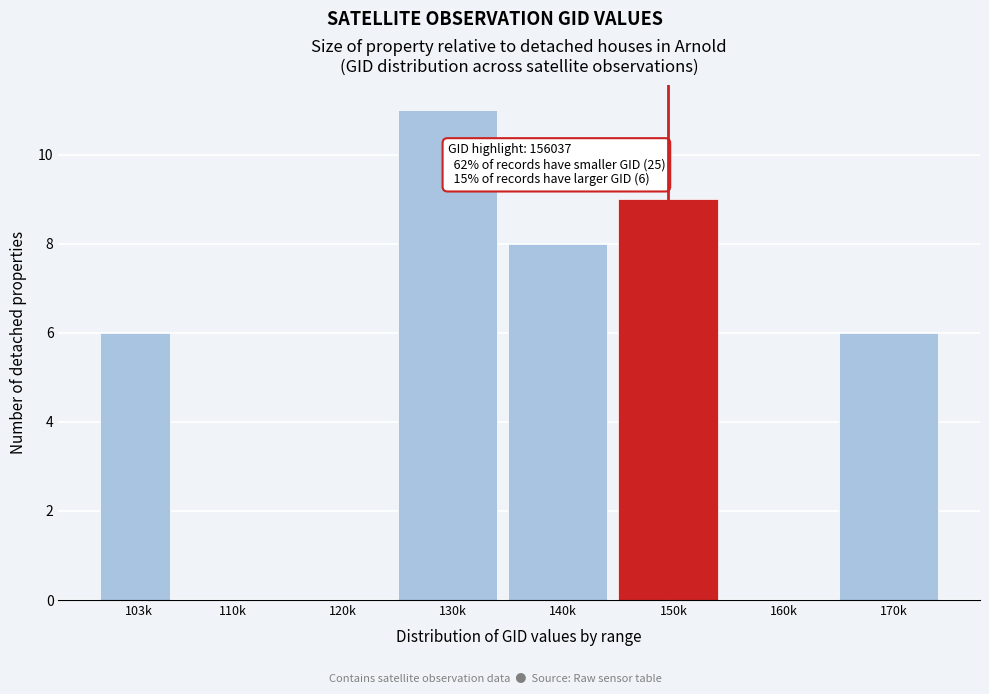

Reading left to right, transcribe all the data shown in this chart.

103k=6	110k=0	120k=0	130k=11	140k=8	150k=9	160k=0	170k=6